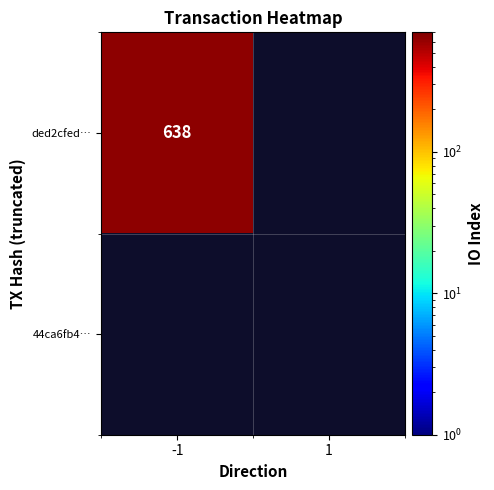

What is the sum of all 44ca6fb42f7a946b578100e1c1a217b967a754d values?

1